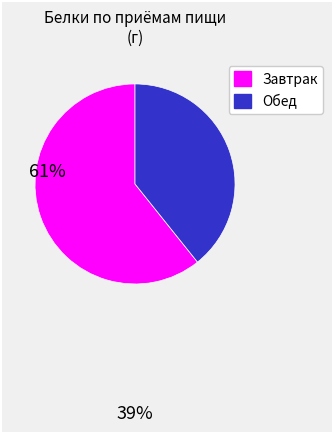

Does any single category account for the majority?

Yes